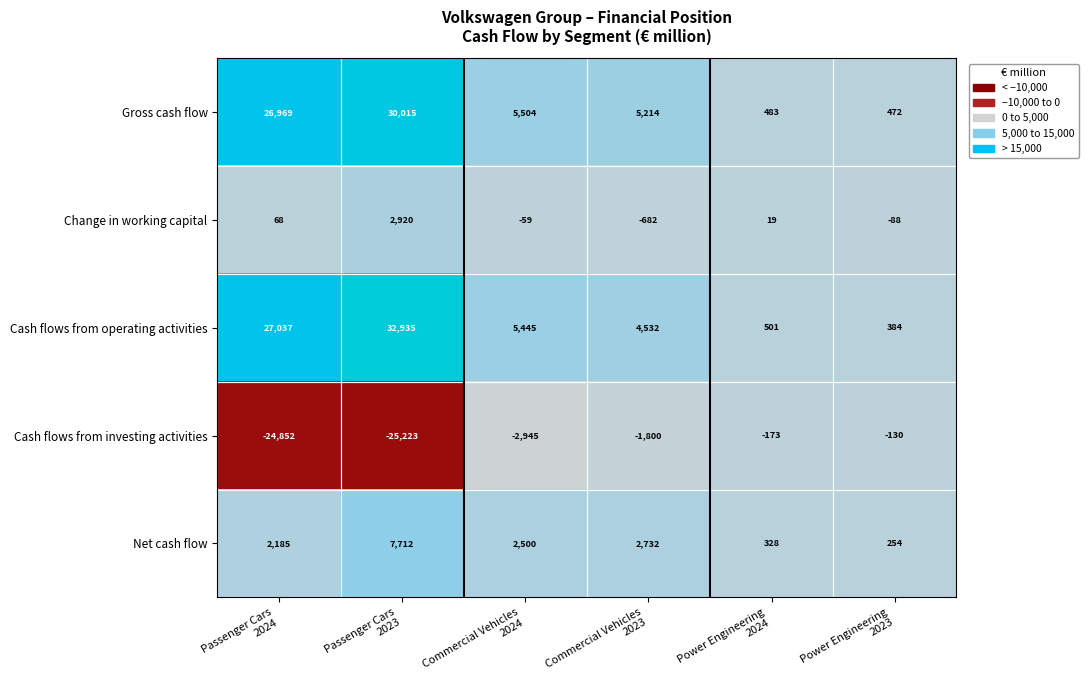

Which series has the largest total across all categories?

Cash flows from operating activities